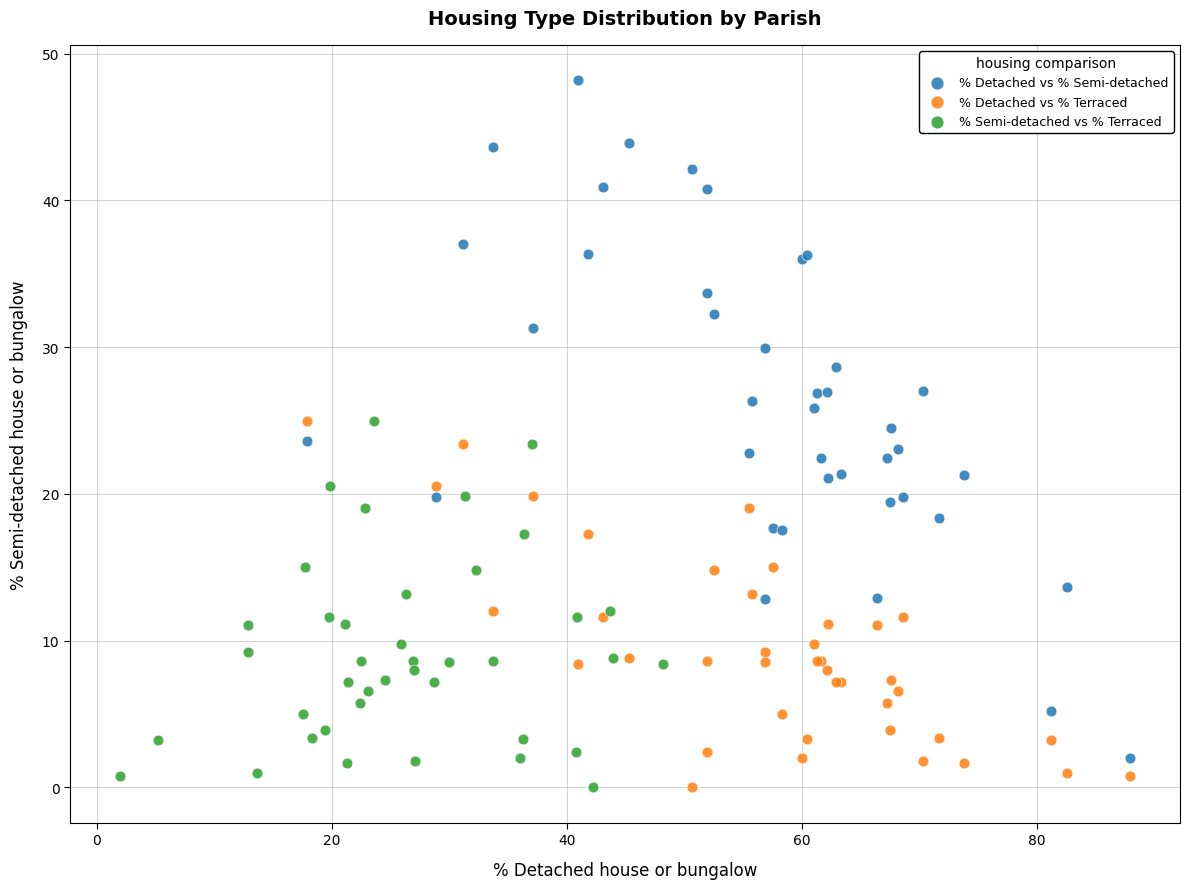

What are all the series names shown in the legend?

% Detached vs % Semi-detached, % Detached vs % Terraced, % Semi-detached vs % Terraced